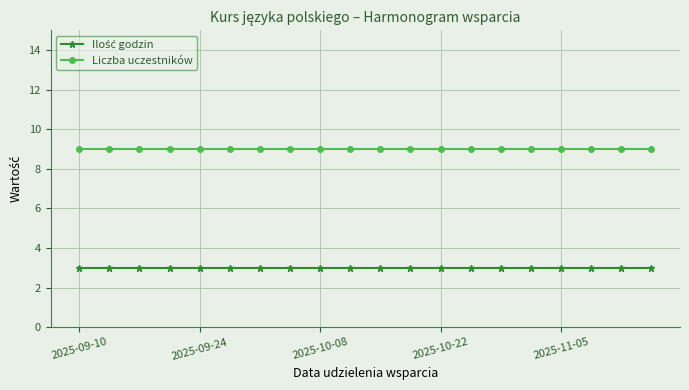

What is the maximum value shown in the chart?

9